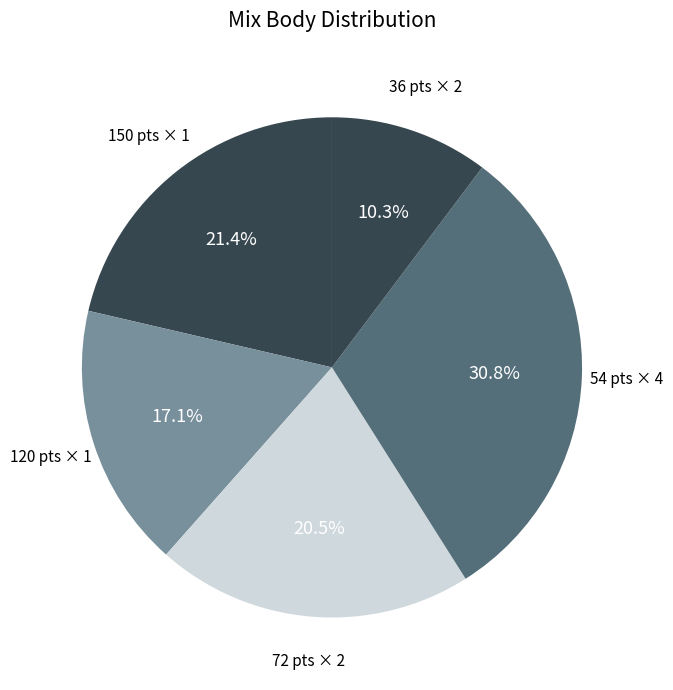

Is there a majority slice in this chart?

No